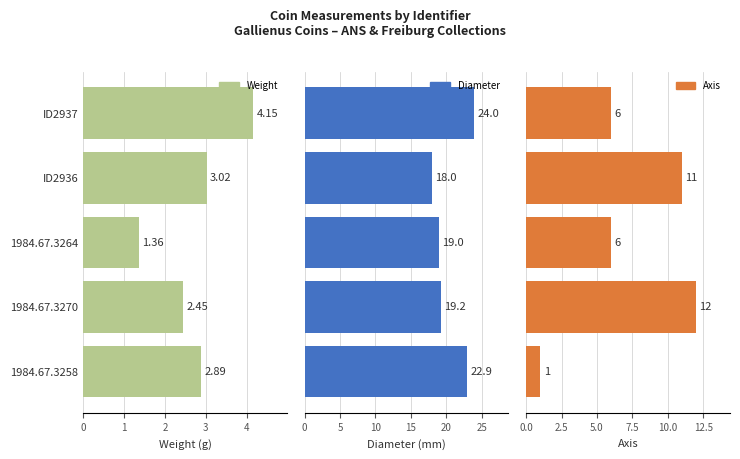

Rank the series by their average value, from lowest to highest.

weight, axis, diameter